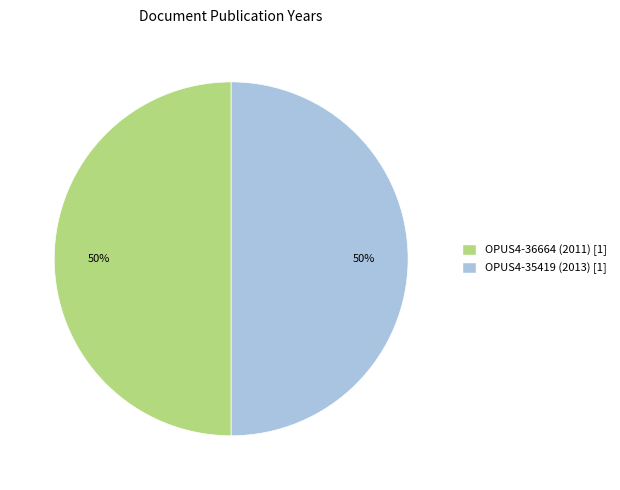

To the nearest percent, what percentage of the pie is OPUS4-36664 (2011)?

50%